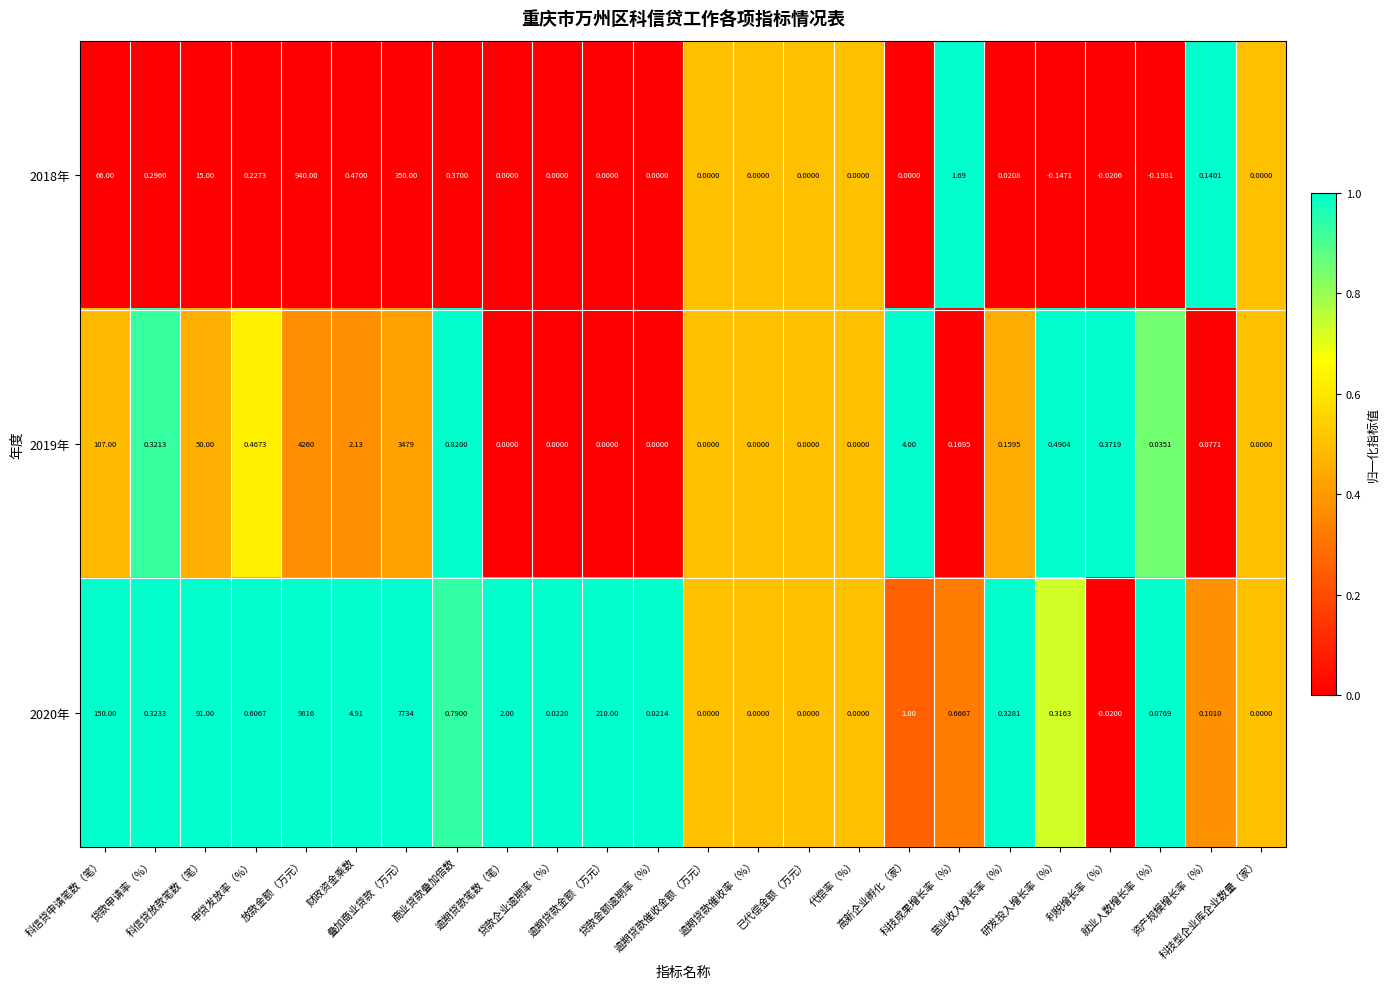

Rank the series by their maximum value, from lowest to highest.

2018年, 2019年, 2020年